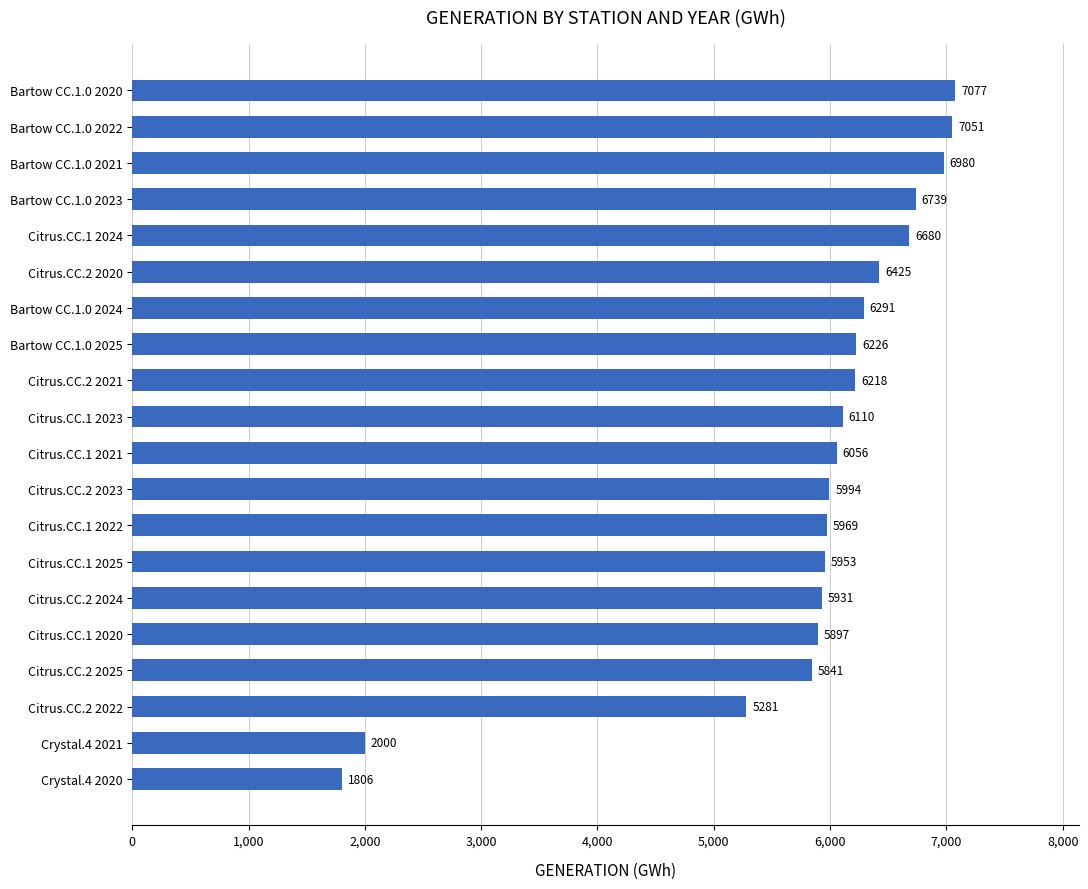

How many bars are there in total?

20